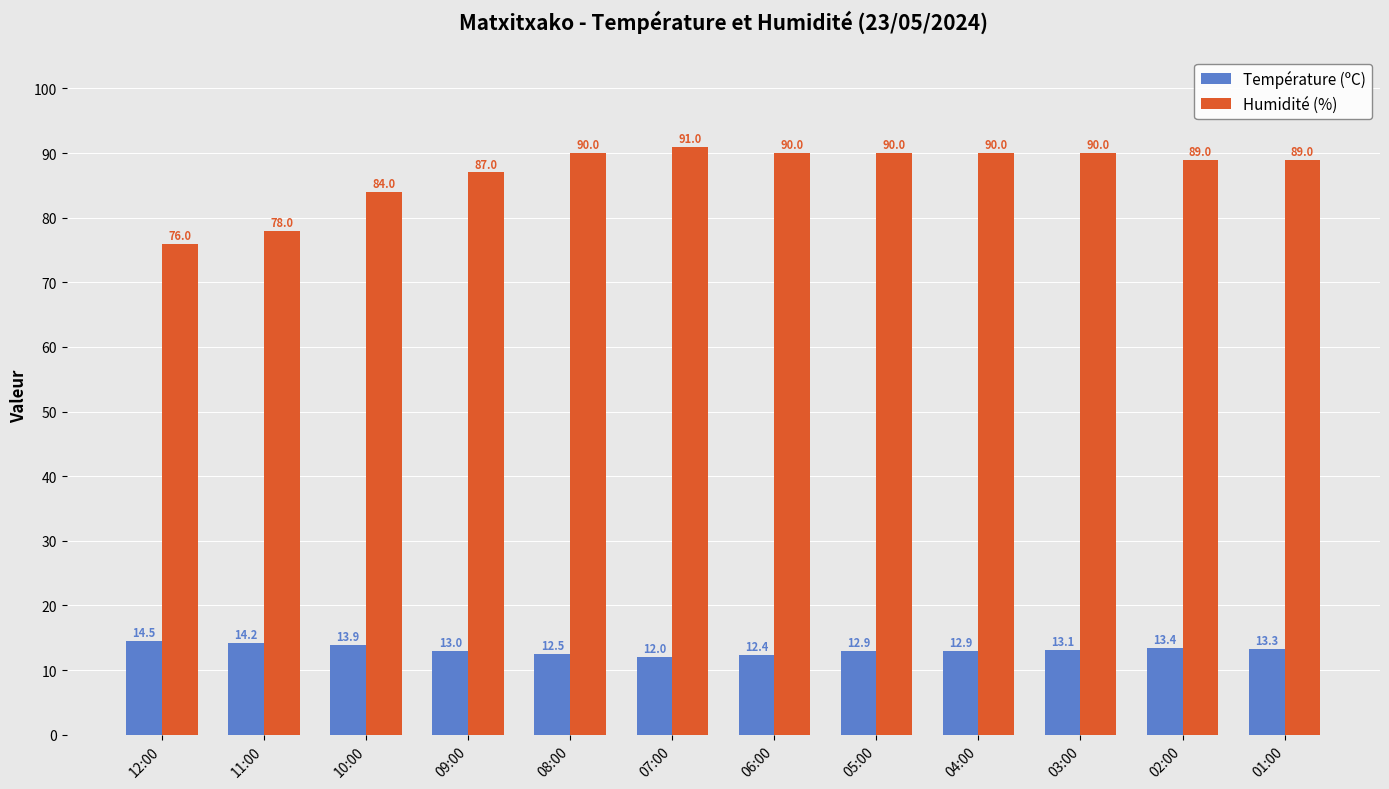

At 07:00, list the series in order from smallest to largest.

Température (ºC), Humidité (%)